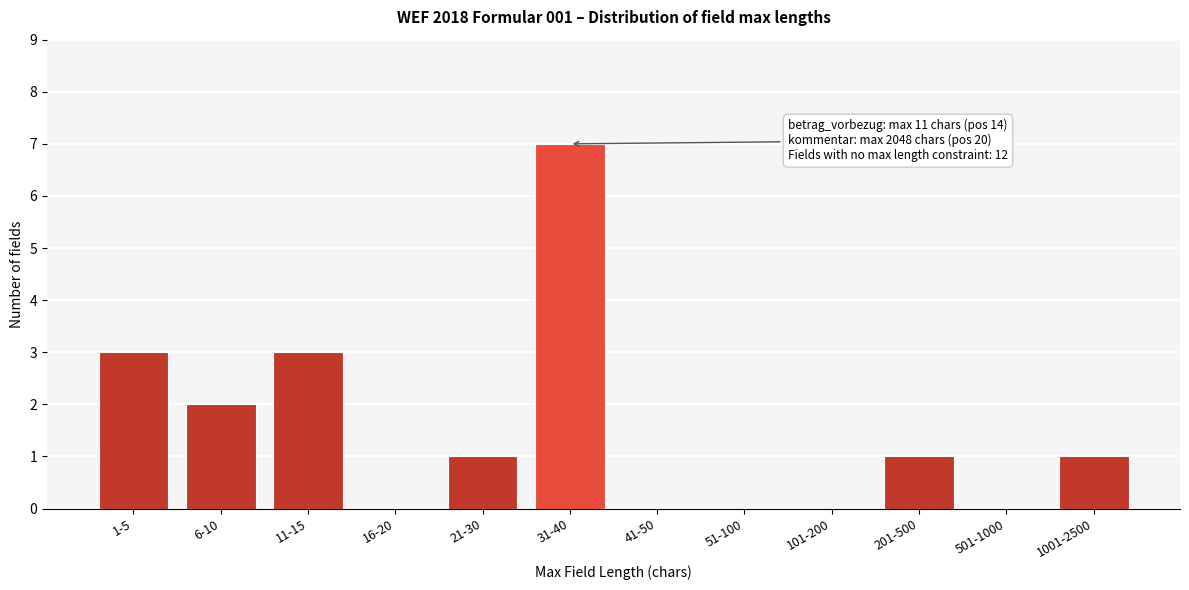

Reading left to right, what are all the values shown in this chart?

1-5=3	6-10=2	11-15=3	16-20=0	21-30=1	31-40=7	41-50=0	51-100=0	101-200=0	201-500=1	501-1000=0	1001-2500=1